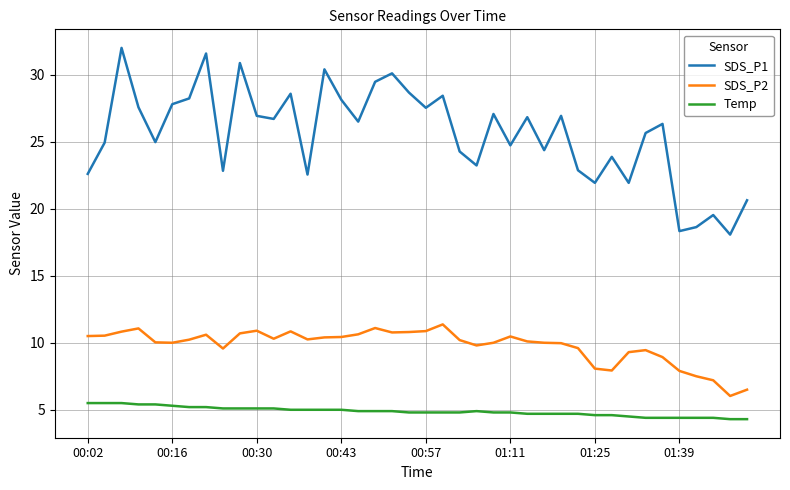

Which series has the largest total across all categories?

SDS_P1